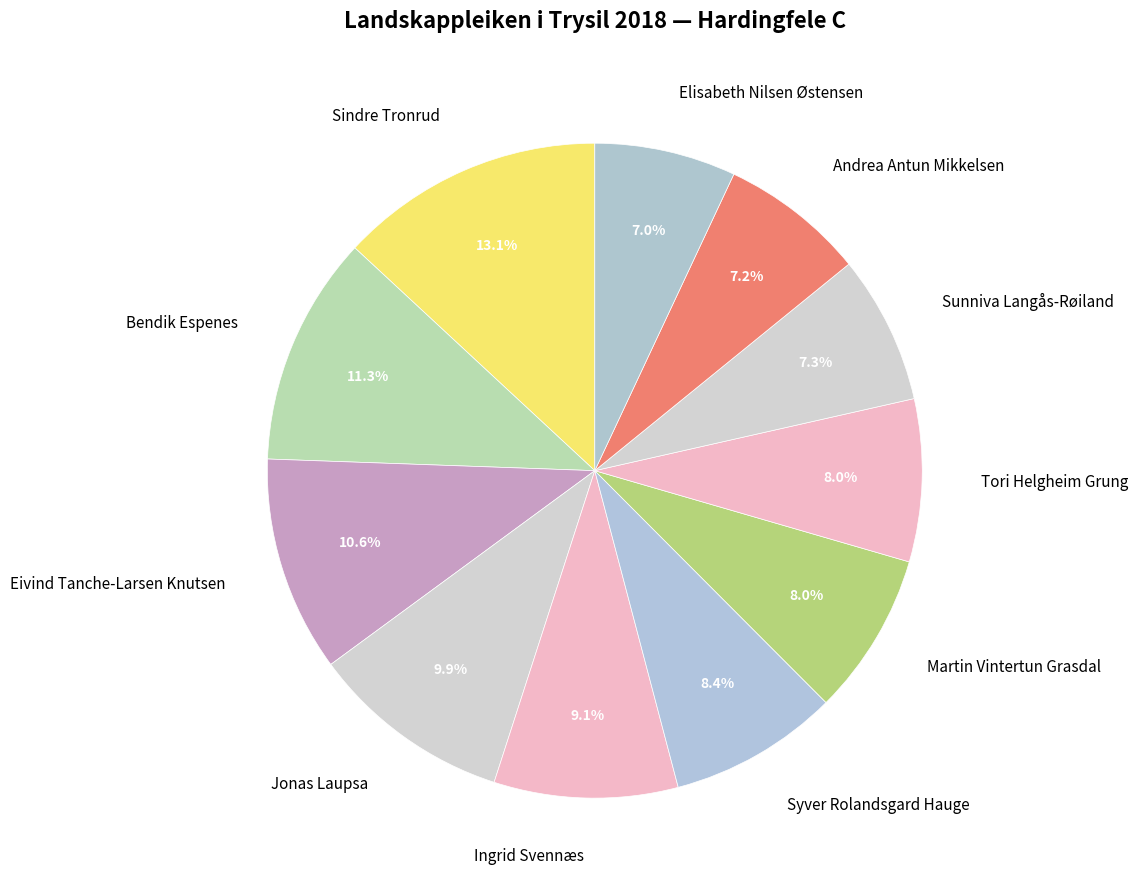

What percentage is the Sunniva Langås-Røiland slice, to the nearest percent?

7%